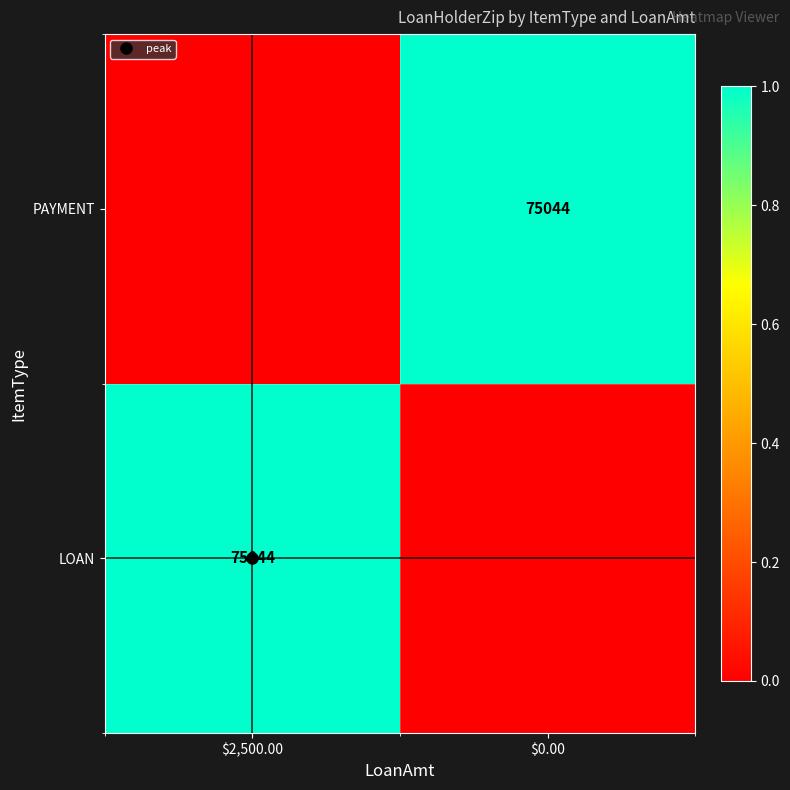

Which category has the lowest value across all series?

$0.00